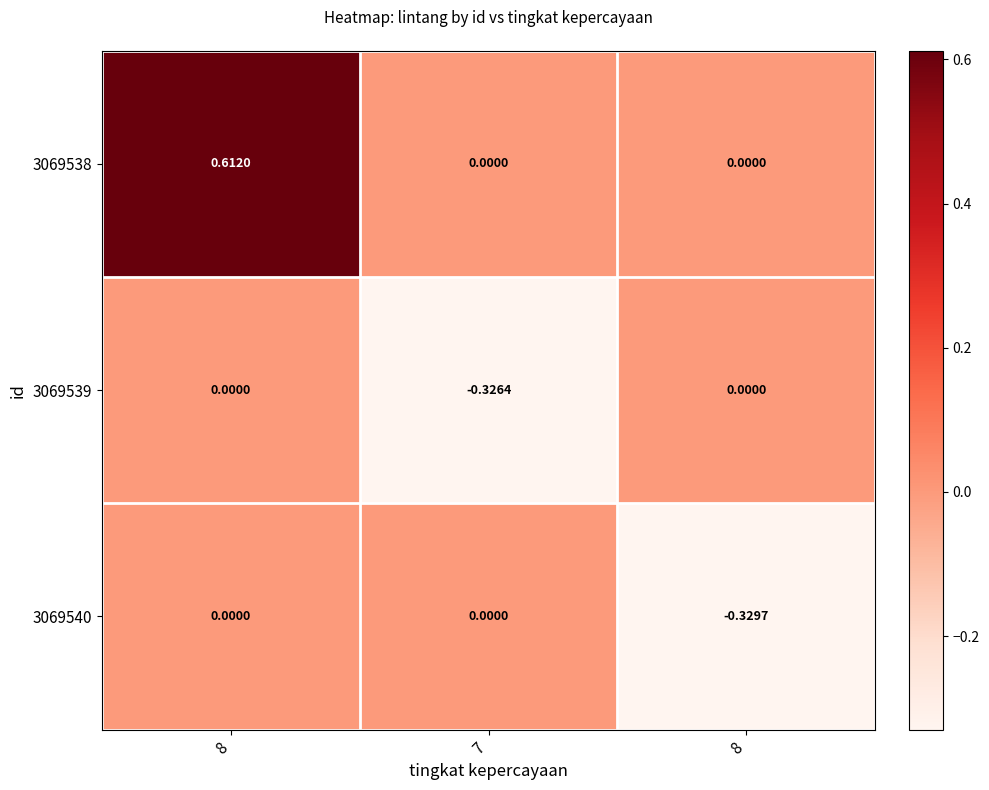

How many series are shown in this chart?

3